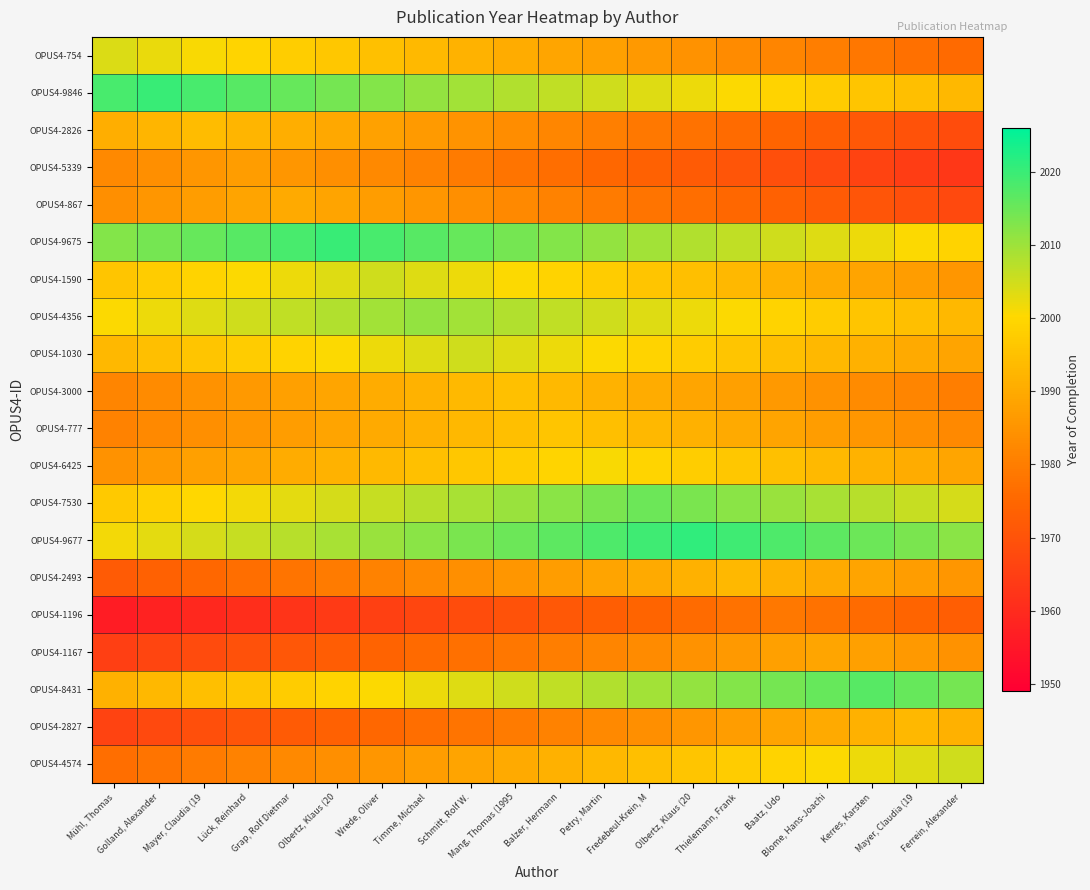

At which category does the chart reach its minimum across all series?

Mühl, Thomas